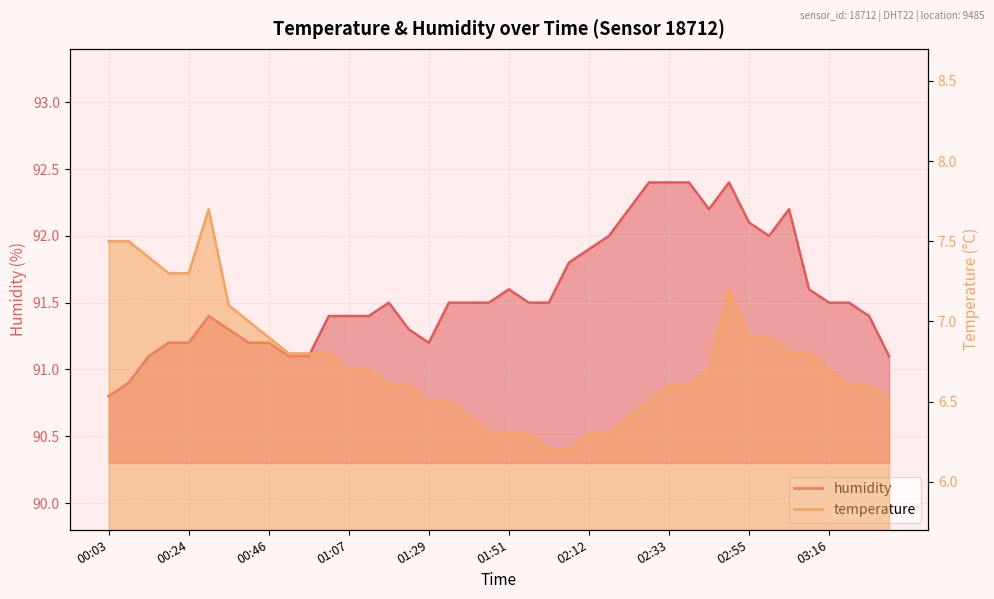

What is the value of the humidity point at the 11th from the left?

91.1